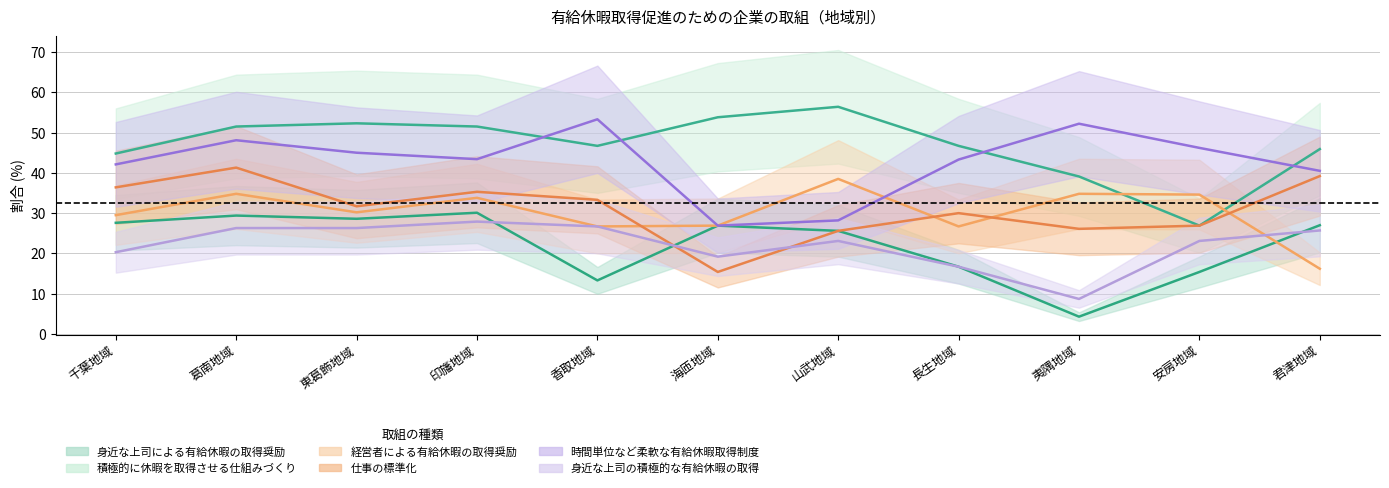

Reading left to right, extract all data points from this chart.

身近な上司による有給休暇の取得奨励: 千葉地域=27.6	葛南地域=29.4	東葛飾地域=28.6	印旛地域=30.1	香取地域=13.3	海匝地域=26.9	山武地域=25.6	長生地域=16.7	夷隅地域=4.3	安房地域=15.4	君津地域=27.0
積極的に休暇を取得させる仕組みづくり: 千葉地域=44.8	葛南地域=51.5	東葛飾地域=52.3	印旛地域=51.5	香取地域=46.7	海匝地域=53.8	山武地域=56.4	長生地域=46.7	夷隅地域=39.1	安房地域=26.9	君津地域=45.9
経営者による有給休暇の取得奨励: 千葉地域=29.5	葛南地域=34.8	東葛飾地域=30.2	印旛地域=33.8	香取地域=26.7	海匝地域=26.9	山武地域=38.5	長生地域=26.7	夷隅地域=34.8	安房地域=34.6	君津地域=16.2
仕事の標準化: 千葉地域=36.4	葛南地域=41.3	東葛飾地域=31.7	印旛地域=35.3	香取地域=33.3	海匝地域=15.4	山武地域=25.6	長生地域=30.0	夷隅地域=26.1	安房地域=26.9	君津地域=39.2
時間単位など柔軟な有給休暇取得制度: 千葉地域=42.1	葛南地域=48.1	東葛飾地域=45.0	印旛地域=43.4	香取地域=53.3	海匝地域=26.9	山武地域=28.2	長生地域=43.3	夷隅地域=52.2	安房地域=46.2	君津地域=40.5
身近な上司の積極的な有給休暇の取得: 千葉地域=20.3	葛南地域=26.3	東葛飾地域=26.3	印旛地域=27.9	香取地域=26.7	海匝地域=19.2	山武地域=23.1	長生地域=16.7	夷隅地域=8.7	安房地域=23.1	君津地域=25.7